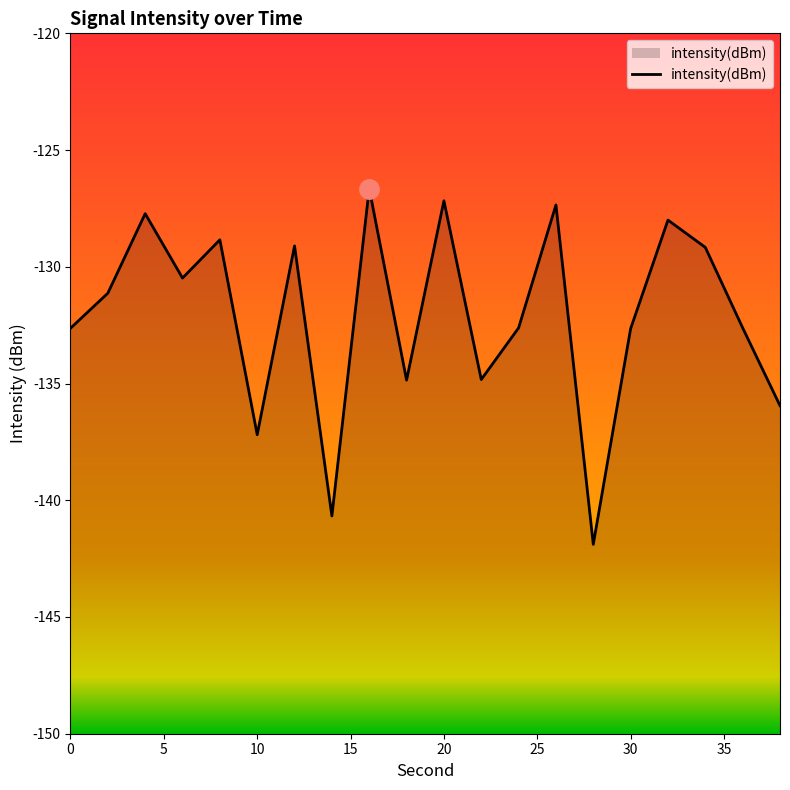

What is the difference between the second highest and minimum values?

14.7